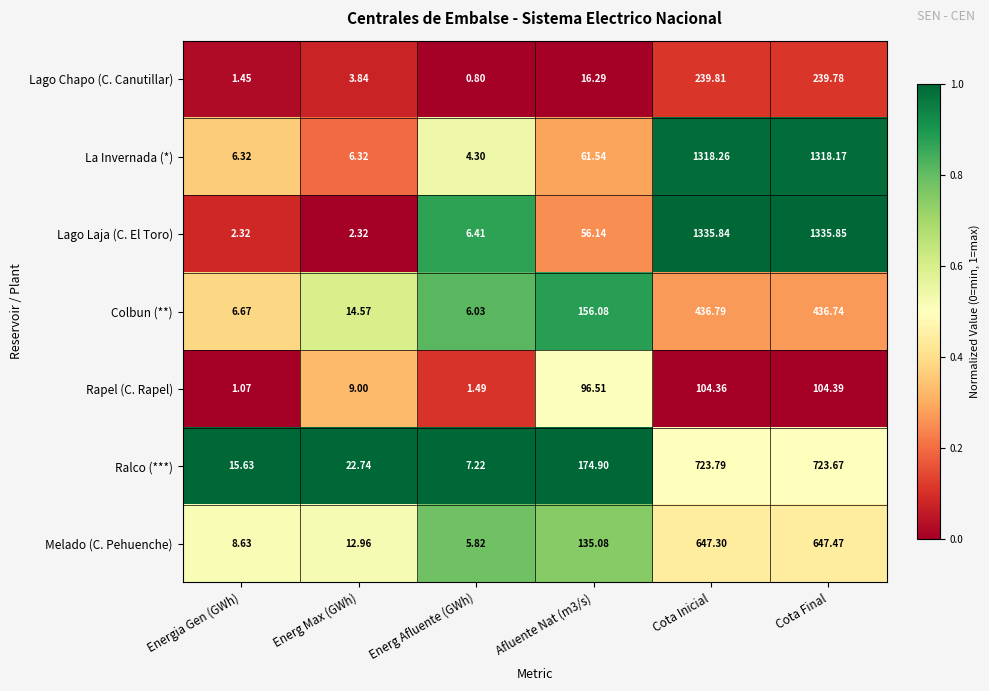

At which category does the chart reach its peak across all series?

Cota Final